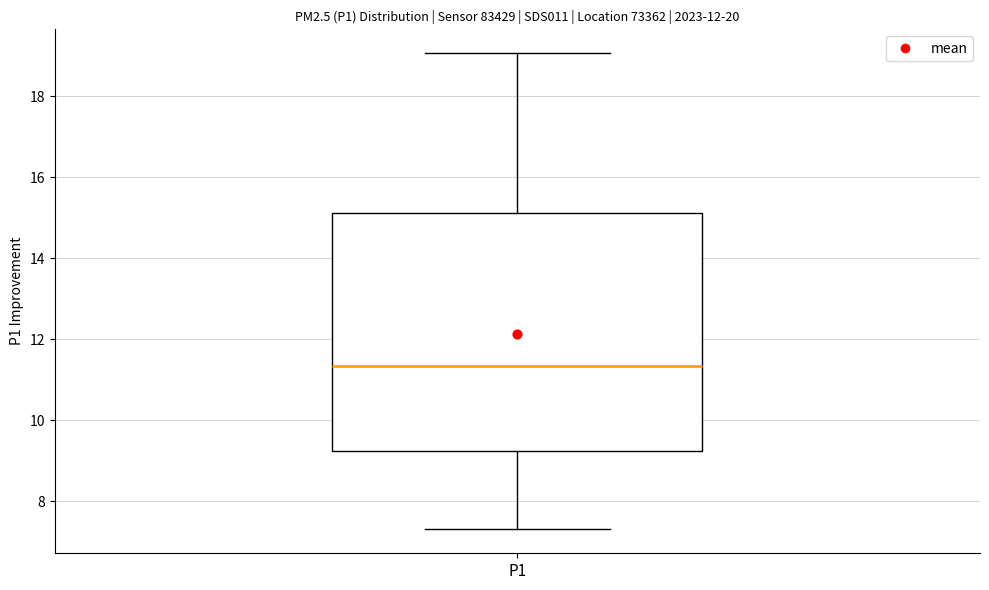

Transcribe this box plot: give where the median line is, the range the box spans, and where the two whiskers end, as read against the y-axis. The values are not printed on the chart, so give them approximately, as read against the axis.

median 11.4, box 9.2 to 15.2, whiskers 7.4 to 19.0